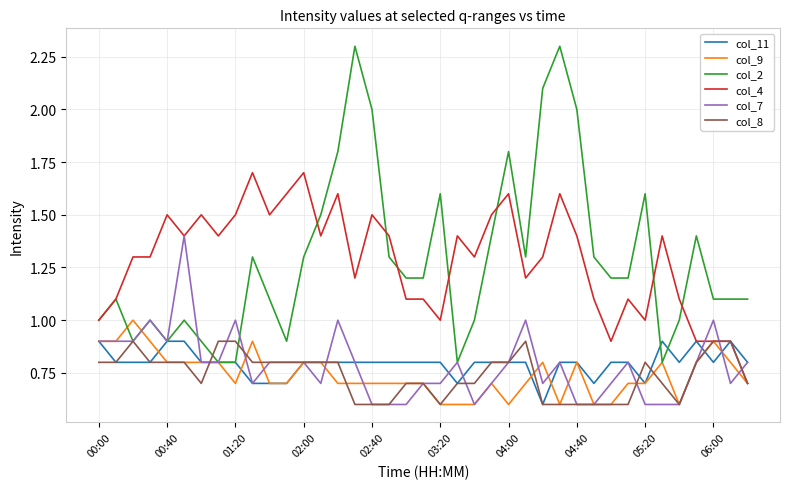

What is the minimum value shown in the chart?

0.6